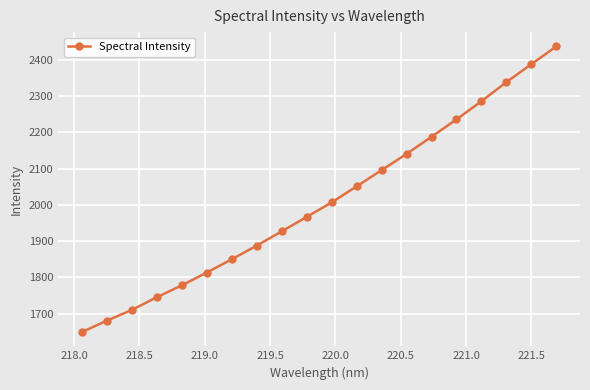

Is this an area chart (filled region under the line)?

No